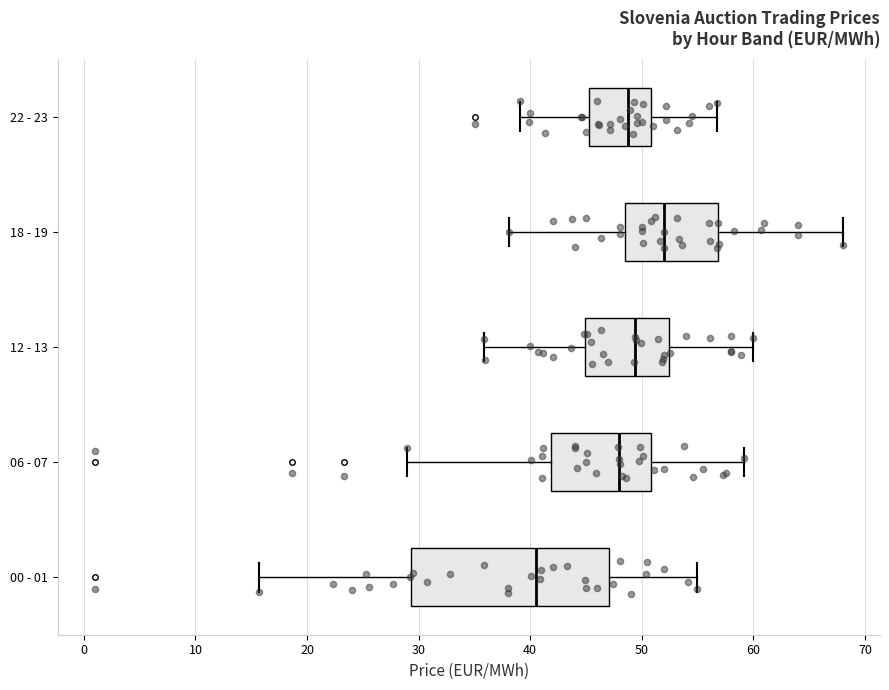

Comparing the boxes themselves (not the whiskers), which one is the widest?

00 - 01